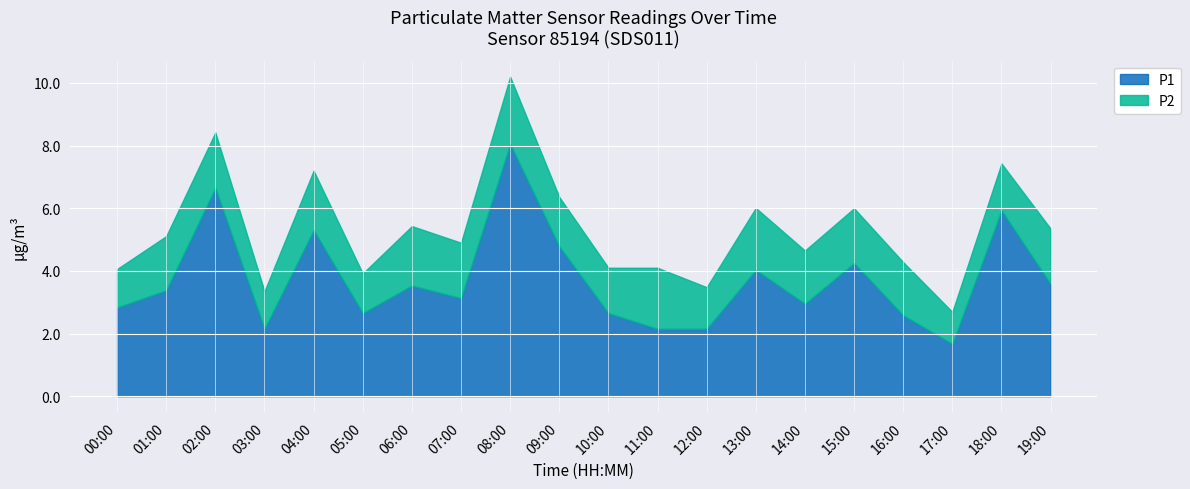

Which series has the largest total across all categories?

P1